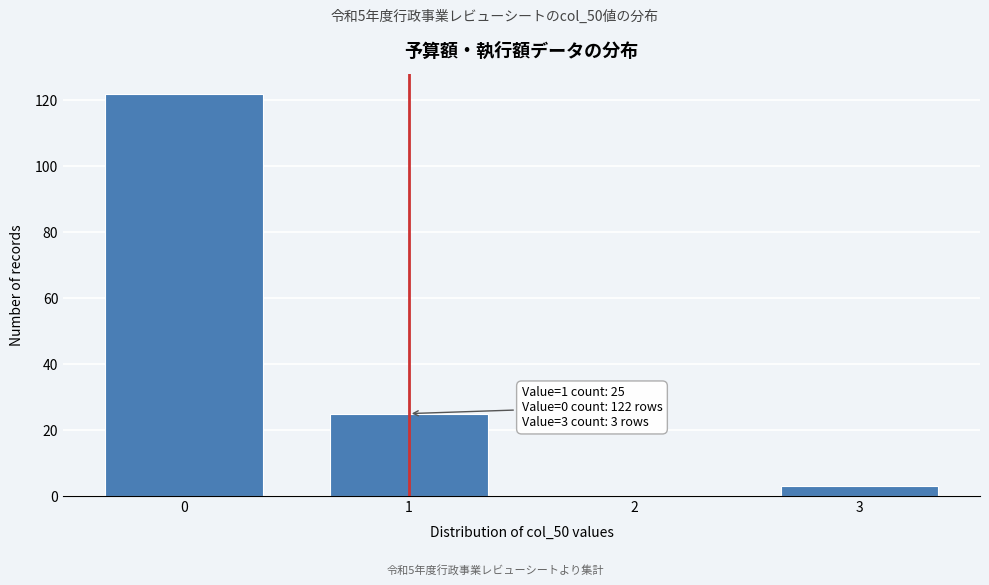

Reading left to right, extract all data points from this chart.

0=122	1=25	2=0	3=3